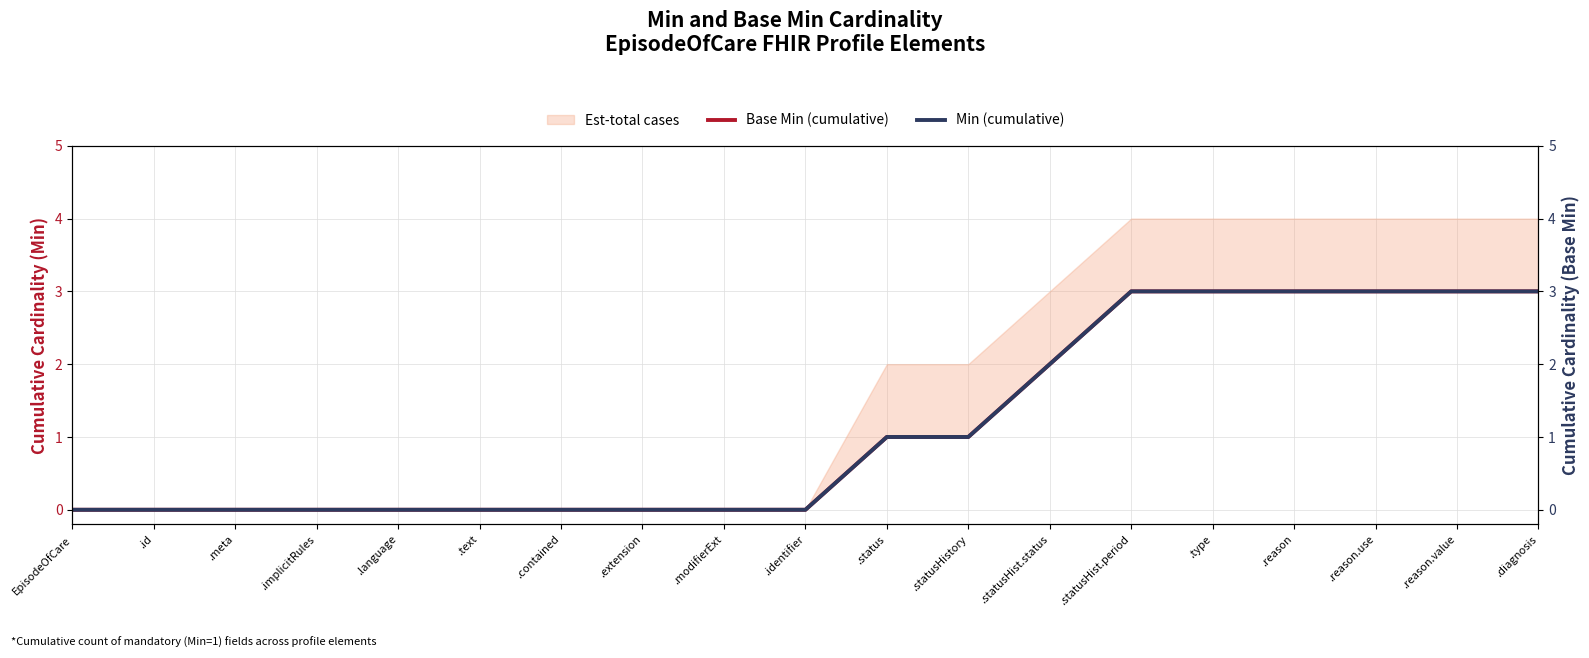

What is the difference between the Min (cumulative) values at .extension and .statusHist.status?

2